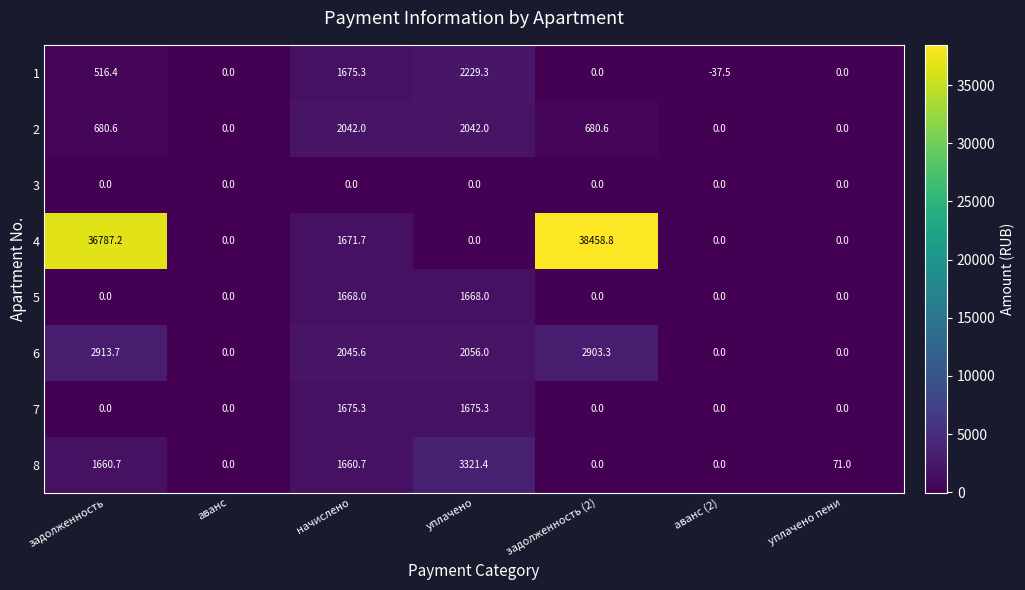

Rank the series by their maximum value, from lowest to highest.

3, 5, 7, 2, 1, 6, 8, 4